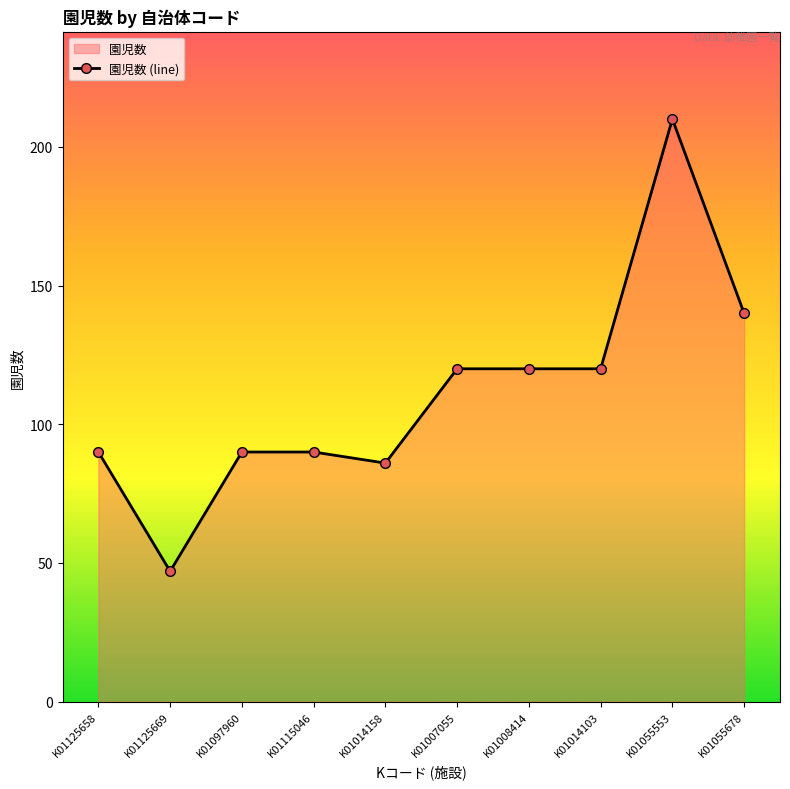

How many lines are shown in the chart?

1